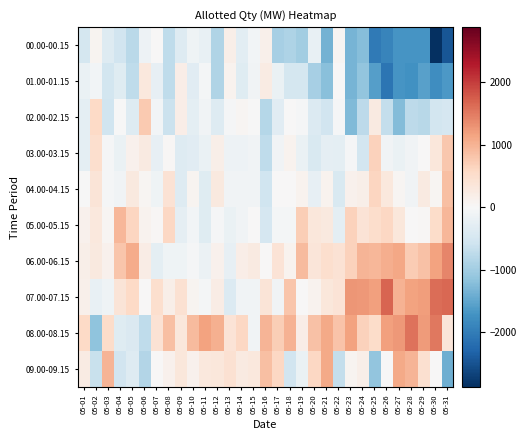

Which label corresponds to the smallest value in the chart?

05-30